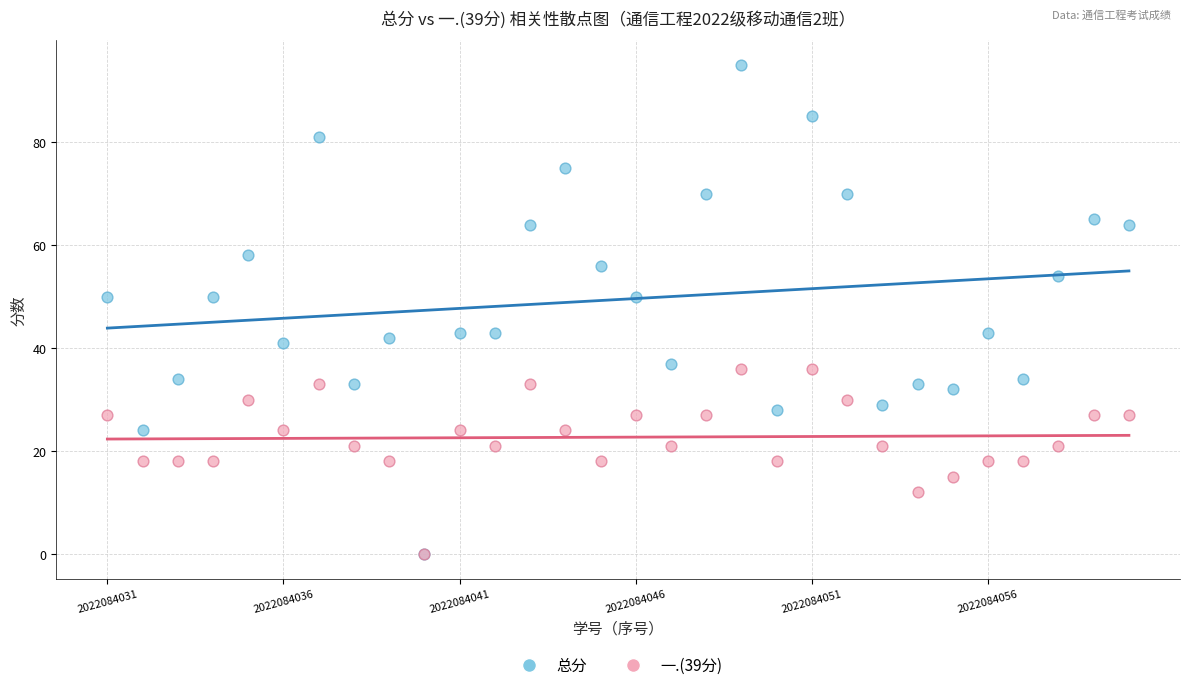

What are all the series names shown in the legend?

总分, 一.(39分)